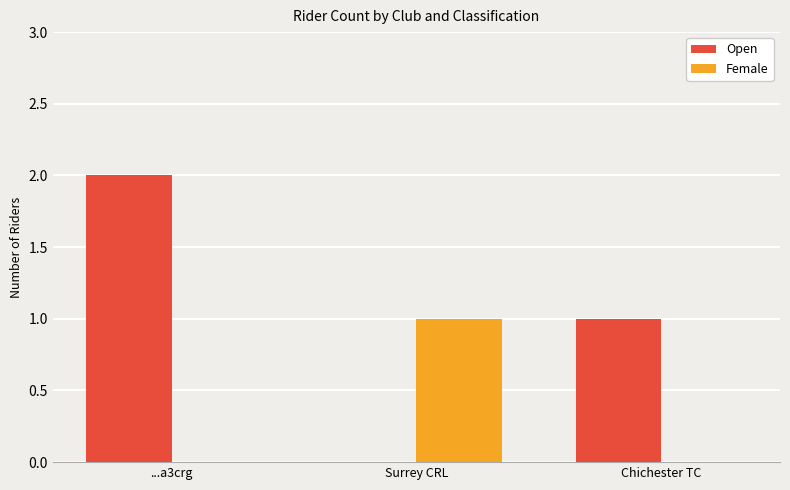

Reading left to right, list all the values displayed in this chart.

Open: ...a3crg=2	Surrey CRL=0	Chichester TC=1
Female: ...a3crg=0	Surrey CRL=1	Chichester TC=0